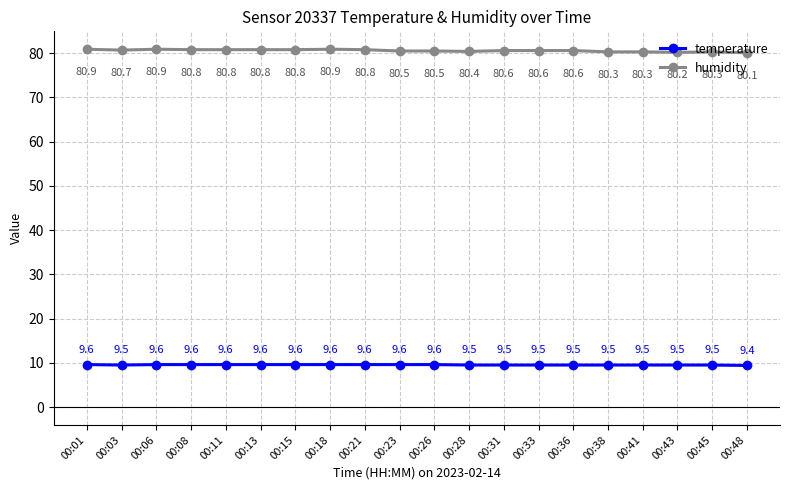

What is the sum of the humidity values at 00:23 and 00:01?

161.4